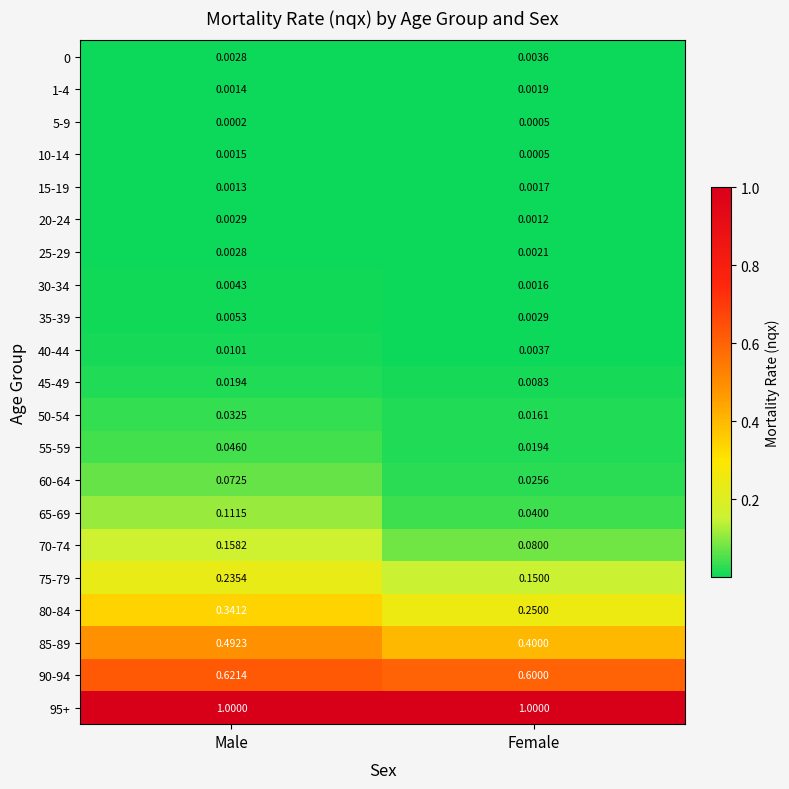

Which category has the lowest value in the 55-59 series?

Female